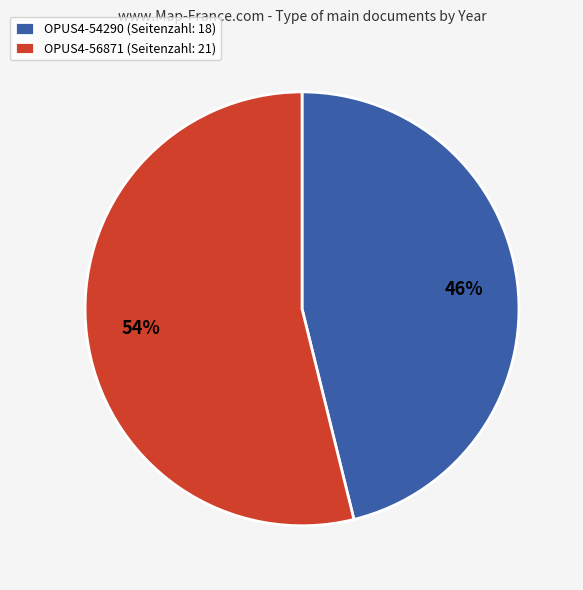

Which slice represents more than half of the pie?

OPUS4-56871 (Seitenzahl: 21)